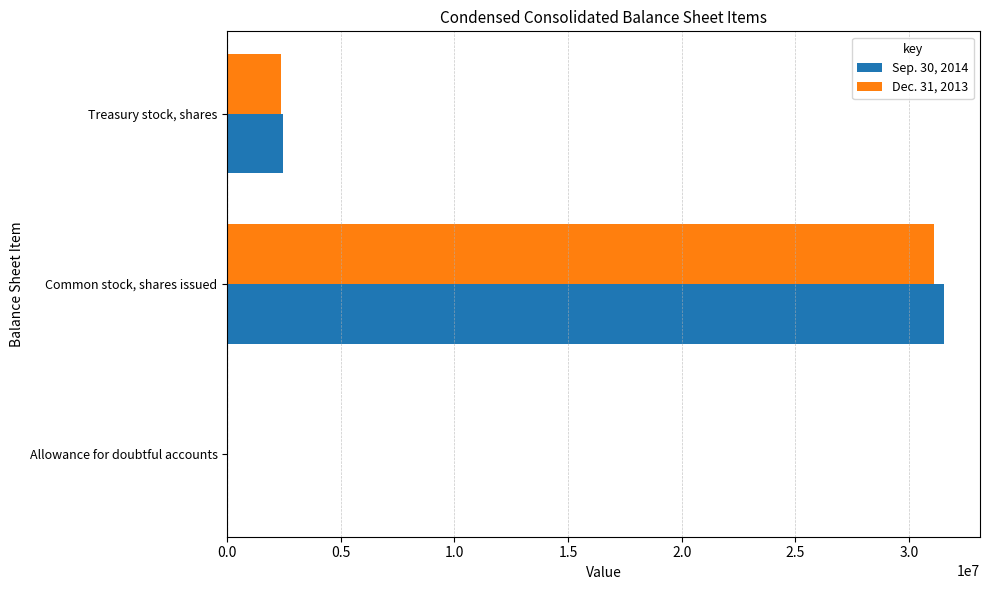

True or false: Dec. 31, 2013 has a value of 1080230 at Treasury stock, shares.

False